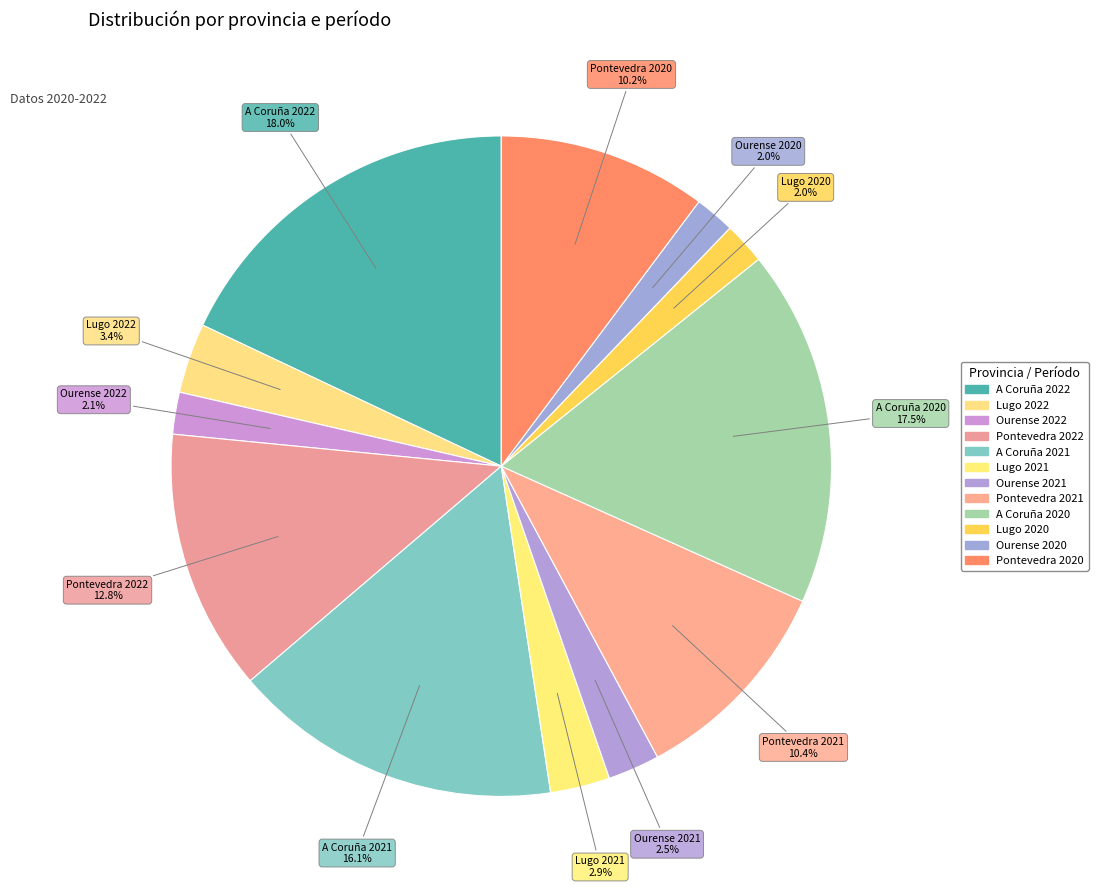

Do Lugo 2020 and Ourense 2022 together represent more than half of the pie?

No